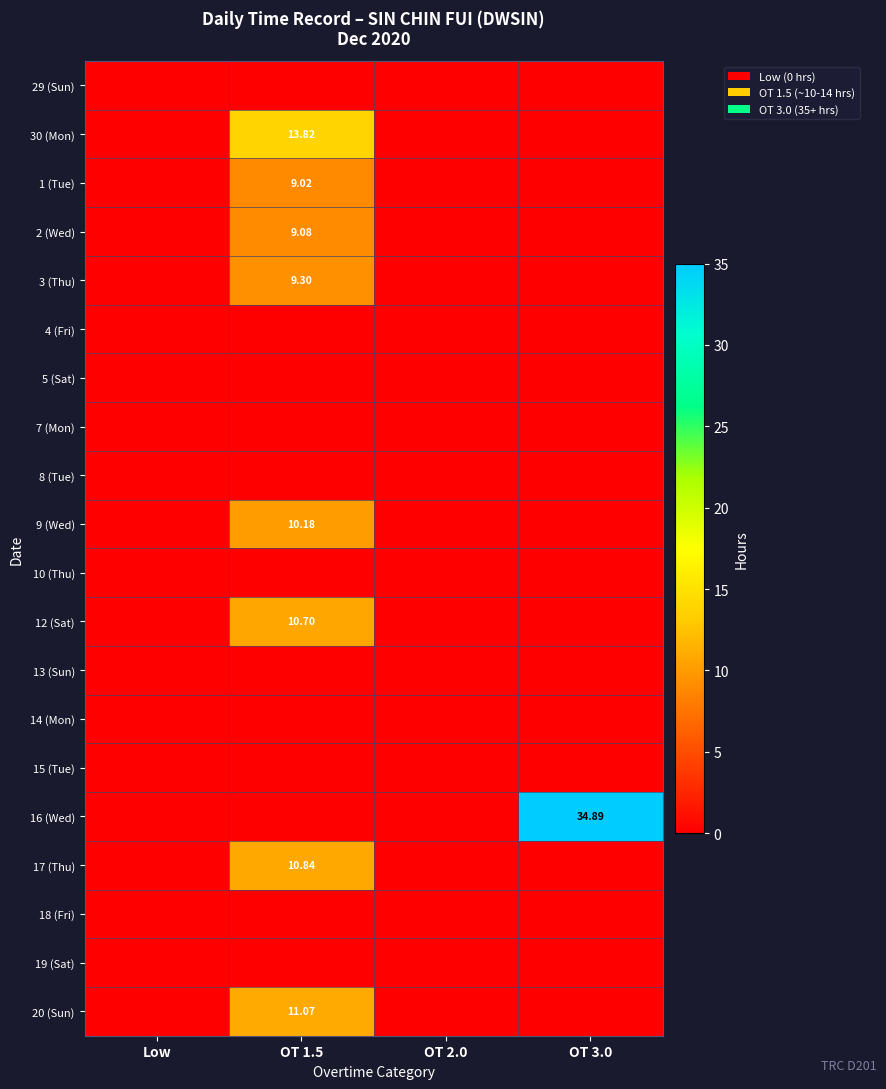

How many values in 12 (Sat) are above zero?

1